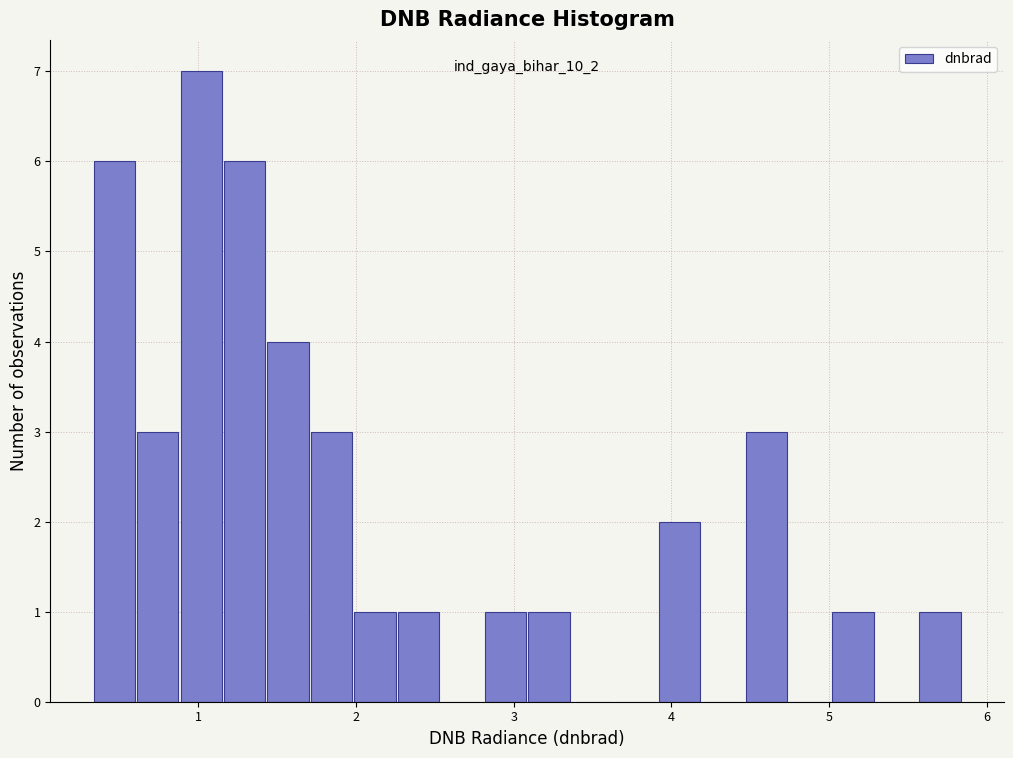

Around what value on the x-axis is the tallest bar? Give the approximate position of its centre, as read against the axis.

1.0